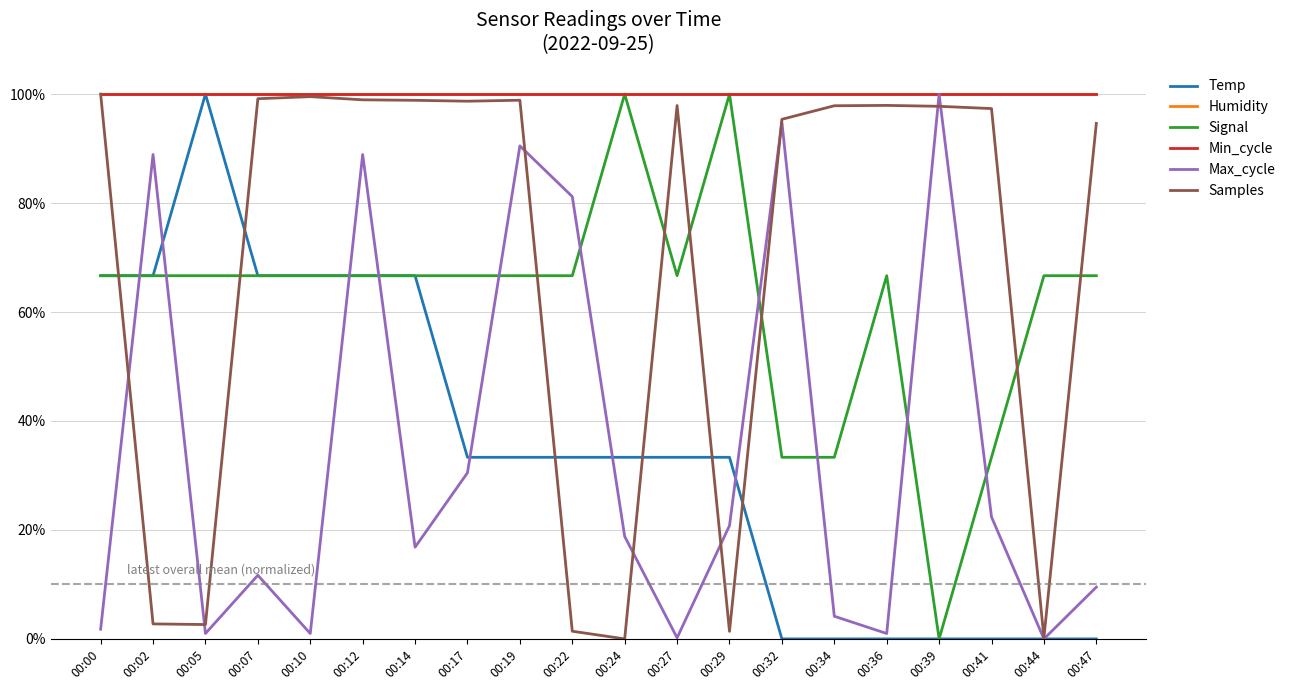

Is the value of Max_cycle at 00:41 greater than the value of Temp at 00:34?

Yes